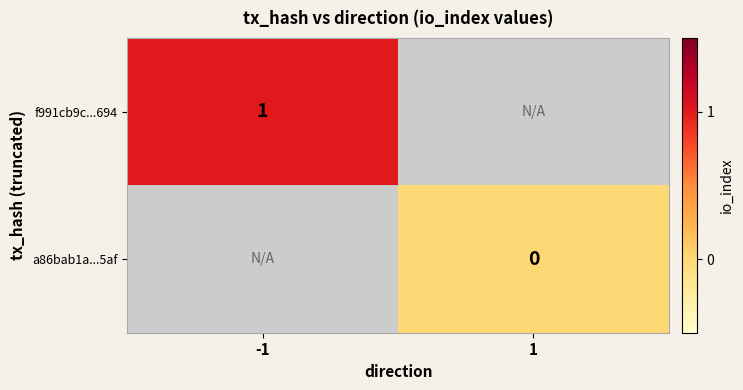

Is it true that f991cb9c...694 equals 1 at -1?

True